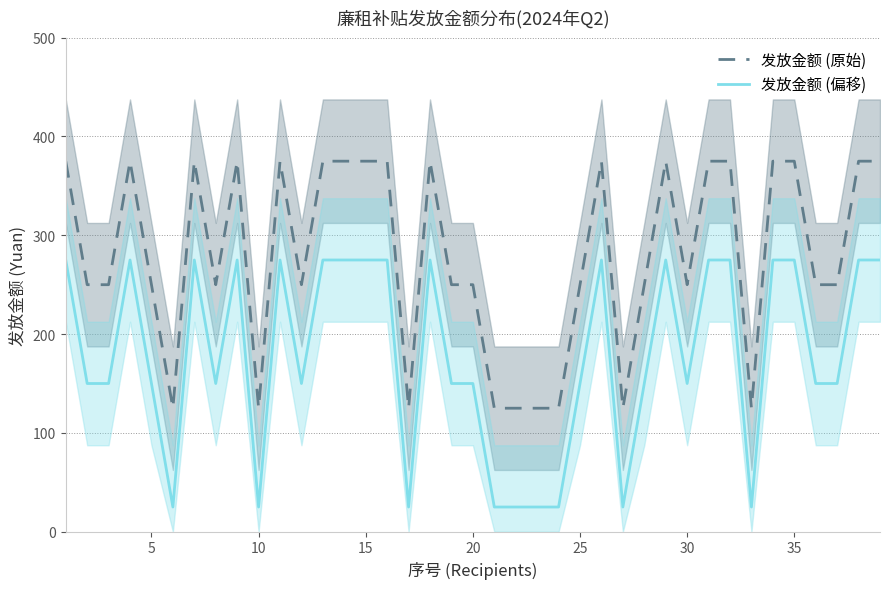

What are all the series names shown in the legend?

发放金额 (原始), 发放金额 (偏移)